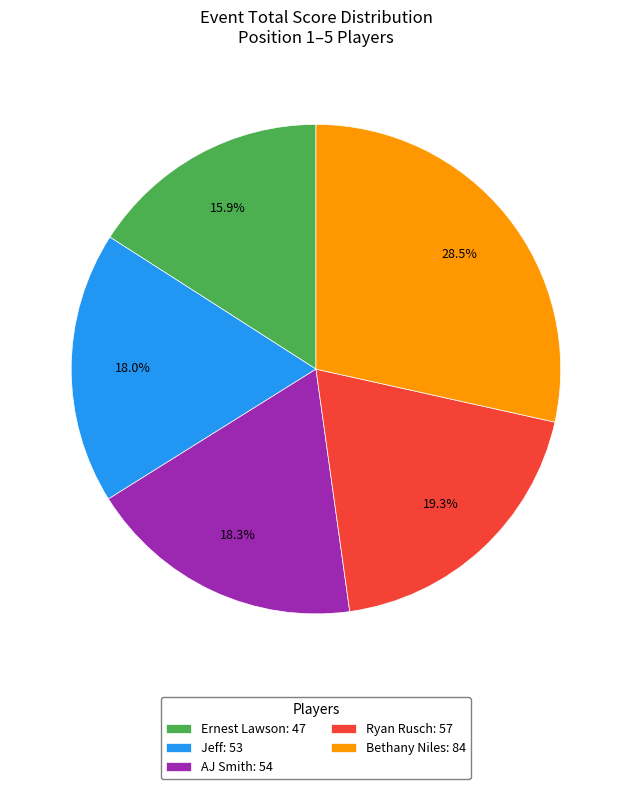

Which category has the smallest portion of the pie?

Ernest Lawson